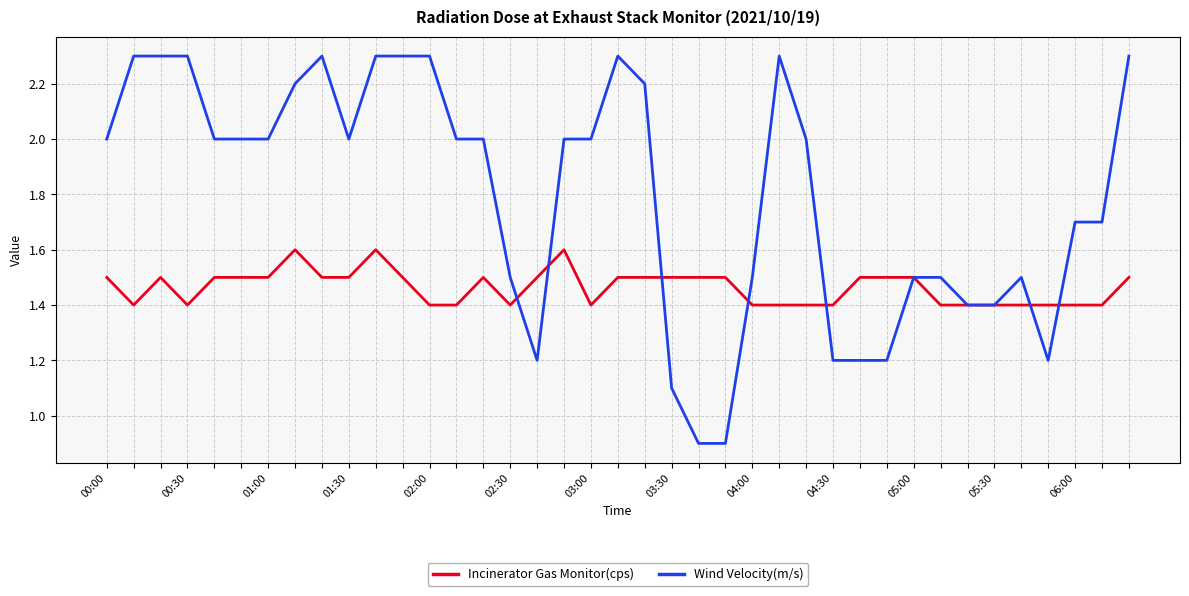

What is the highest value of the Wind Velocity(m/s) series?

2.3